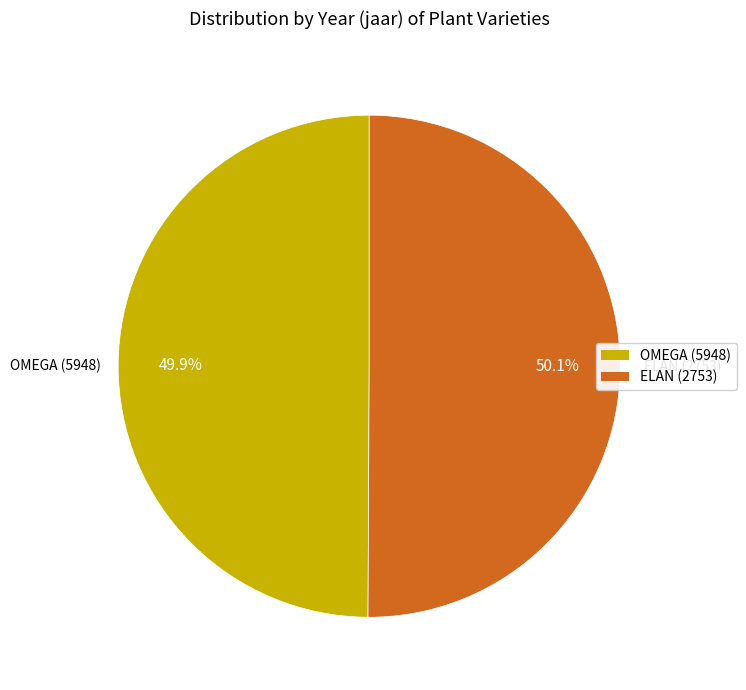

Approximately how many times larger is the value at OMEGA (5948) compared to ELAN (2753)?

1.0